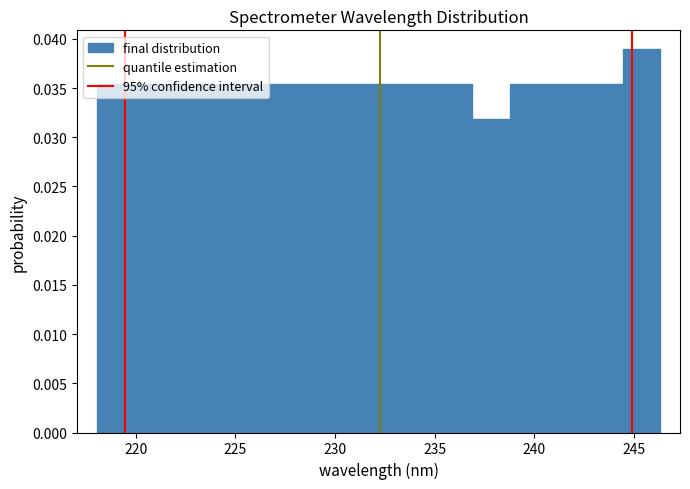

Read against the x-axis, roughly where is the centre of the tallest bar?

245.5